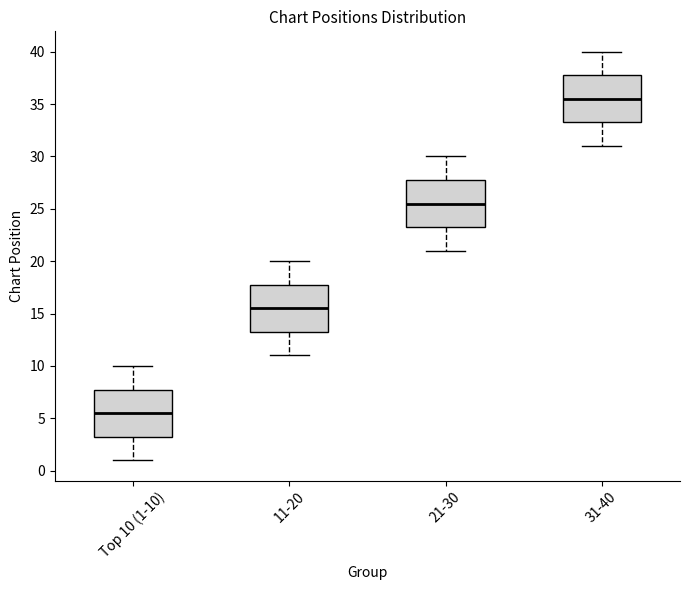

Reading left to right, transcribe this box plot: for each box, give where its median line is, the range the box spans, and where its two whiskers end, as read against the y-axis. The values are not printed on the chart, so give them approximately, as read against the axis.

Top 10 (1-10): median 5.5, box 3.5 to 8.0, whiskers 1.0 to 10.0
11-20: median 15.5, box 13.5 to 18.0, whiskers 11.0 to 20.0
21-30: median 25.5, box 23.5 to 28.0, whiskers 21.0 to 30.0
31-40: median 35.5, box 33.5 to 38.0, whiskers 31.0 to 40.0